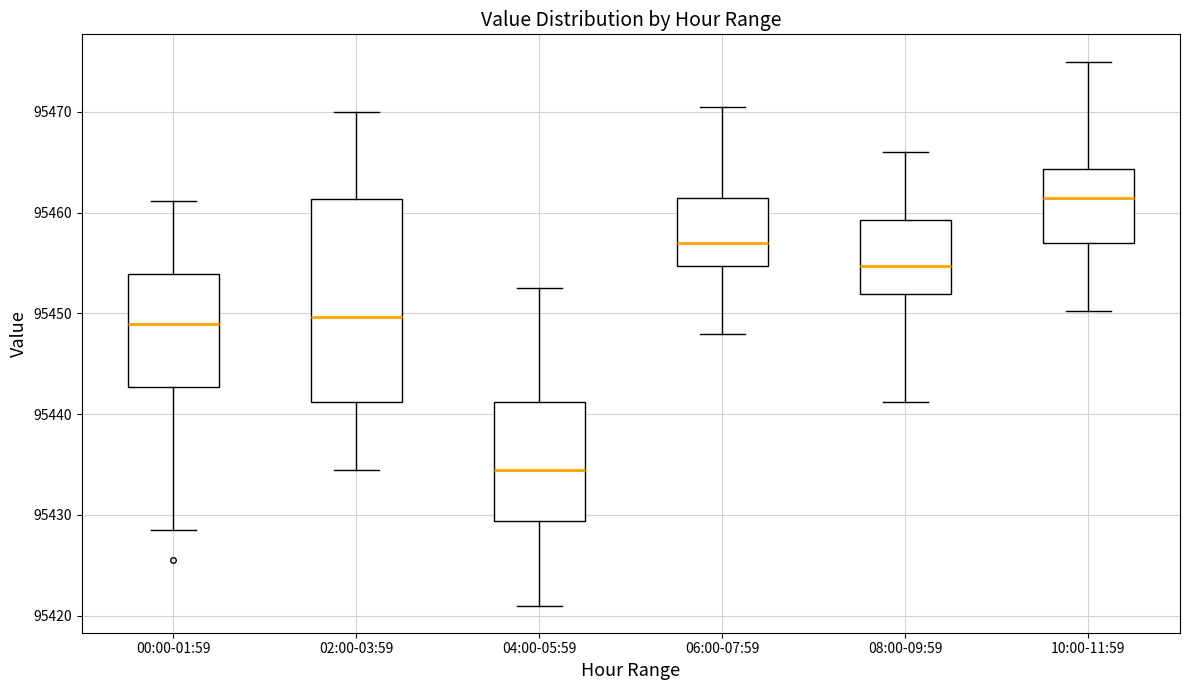

Reading left to right, read every box against the y-axis: the position of its median line, the range the box covers, and the ends of its whiskers. The values are not printed on the chart, so give them approximately, as read against the axis.

00:00-01:59: median 95449, box 95443 to 95454, whiskers 95429 to 95461
02:00-03:59: median 95450, box 95441 to 95461, whiskers 95435 to 95470
04:00-05:59: median 95435, box 95429 to 95441, whiskers 95421 to 95453
06:00-07:59: median 95457, box 95455 to 95462, whiskers 95448 to 95471
08:00-09:59: median 95455, box 95452 to 95459, whiskers 95441 to 95466
10:00-11:59: median 95462, box 95457 to 95464, whiskers 95450 to 95475